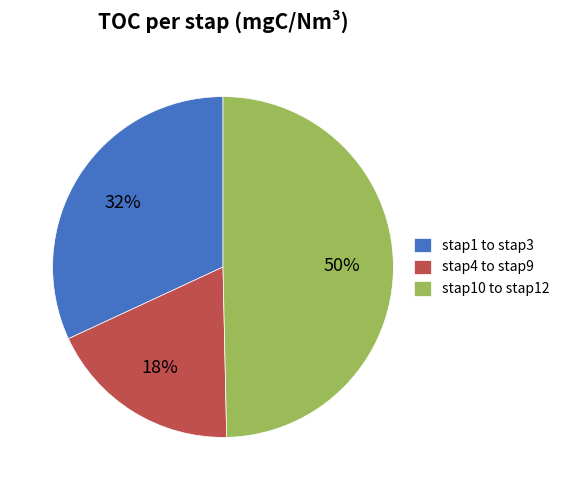

Which has a higher value, stap1 to stap3 or stap10 to stap12?

stap10 to stap12